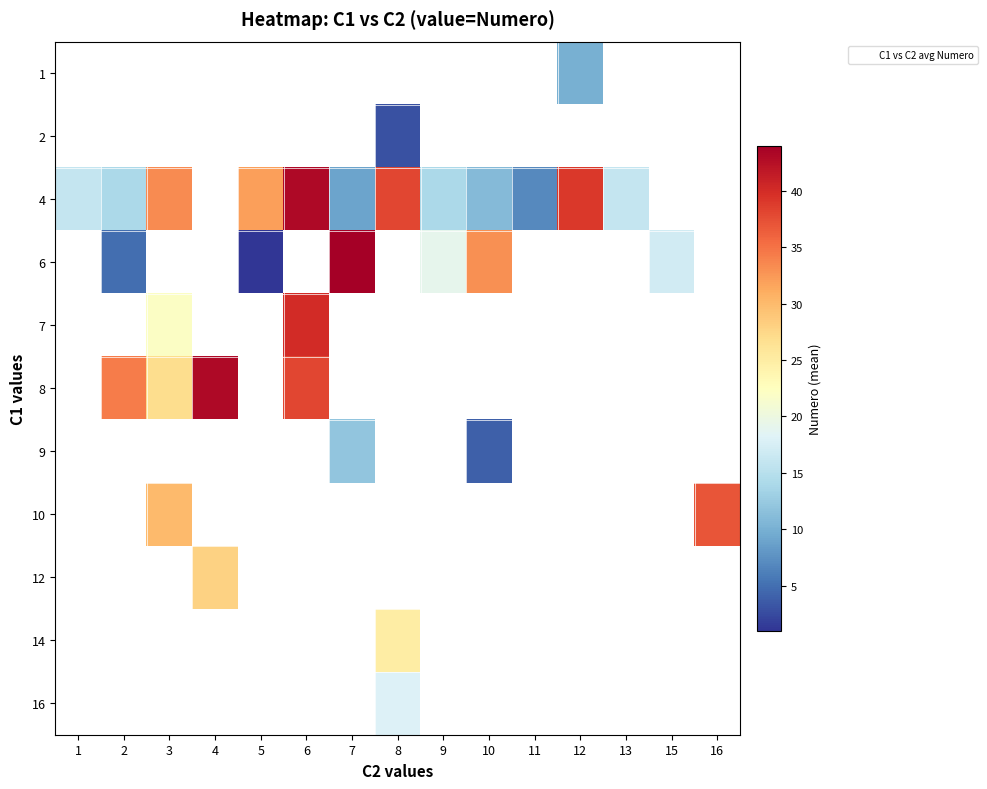

What is the minimum value shown in the chart?

1.0